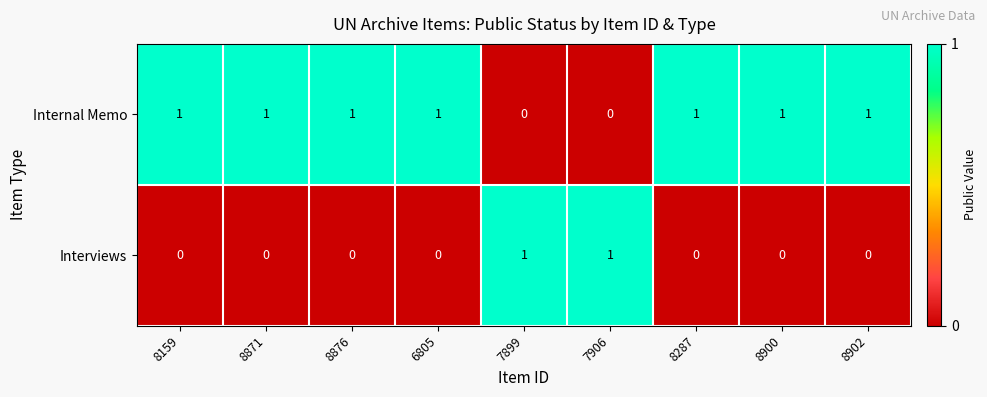

The Interviews series shows 1 at 8287. True or false?

False